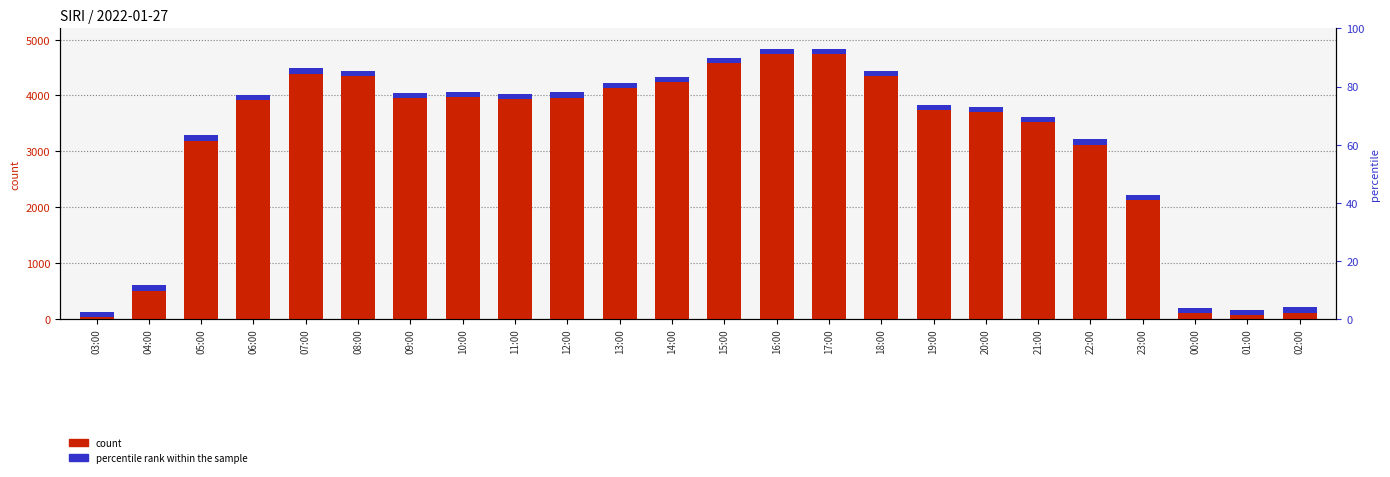

What is the maximum value for col_3?

4782.0